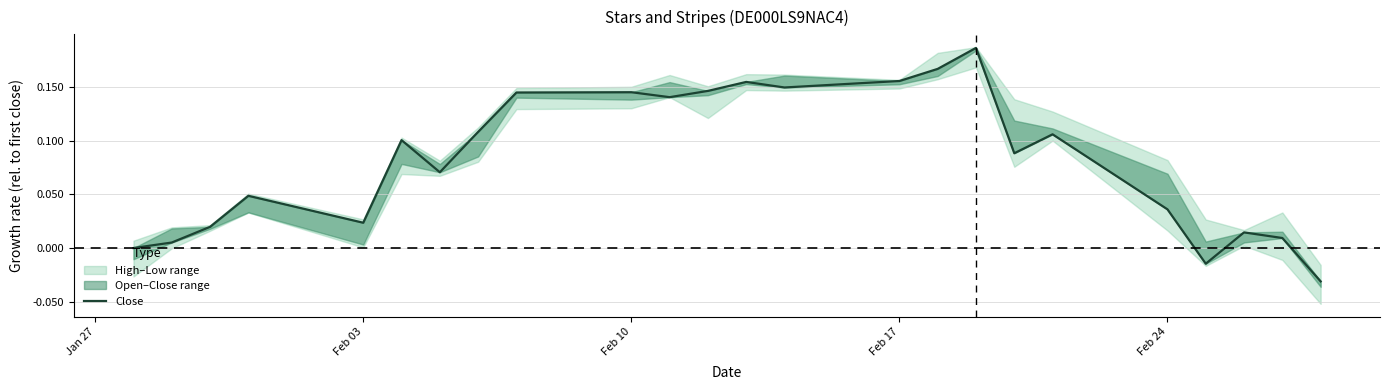

Does the chart display data point markers on the line(s)?

No